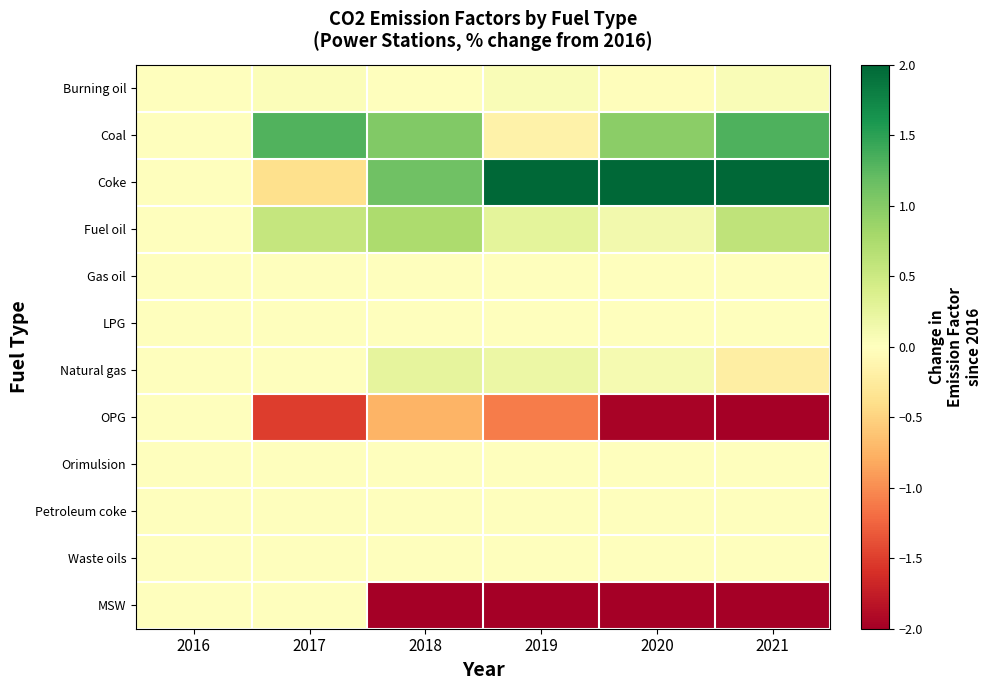

Between 2021 and 2017, which is larger?

2021